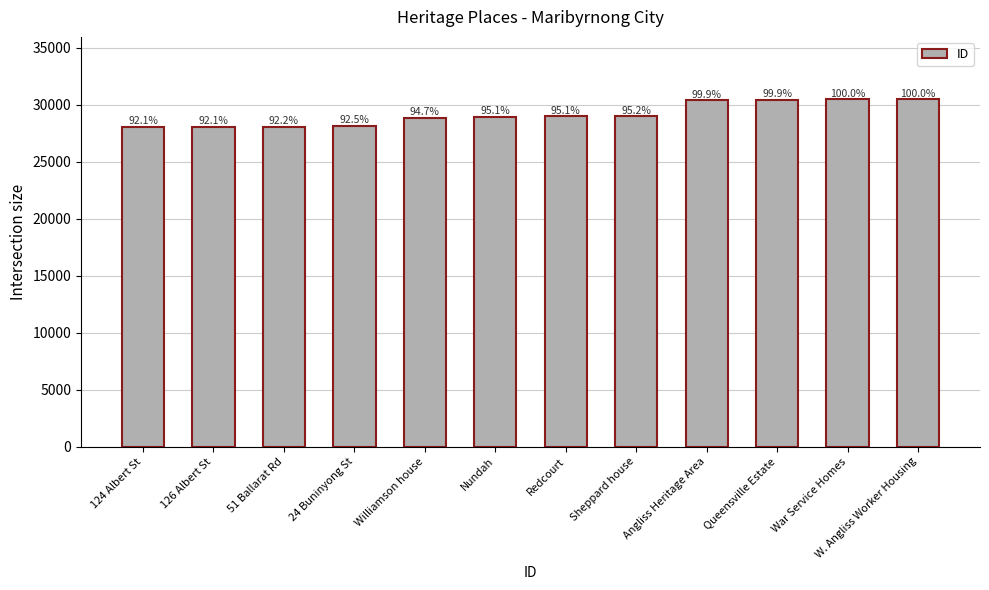

Rank the categories by value from highest to lowest.

W. Angliss Worker Housing, War Service Homes, Queensville Estate, Angliss Heritage Area, Sheppard house, Redcourt, Nundah, Williamson house, 24 Buninyong St, 51 Ballarat Rd, 126 Albert St, 124 Albert St